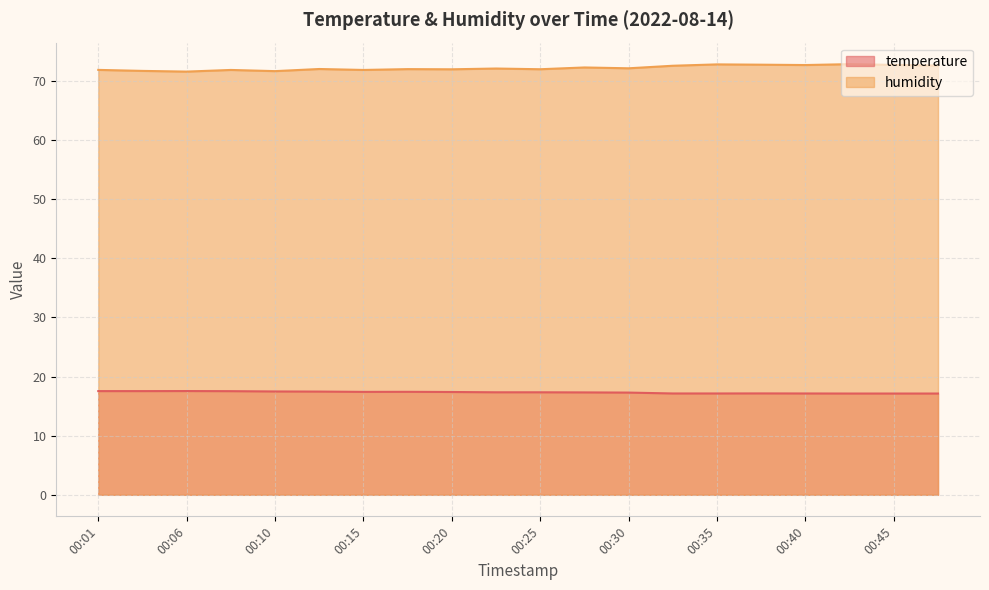

At how many categories does at least one series exceed 46?

20